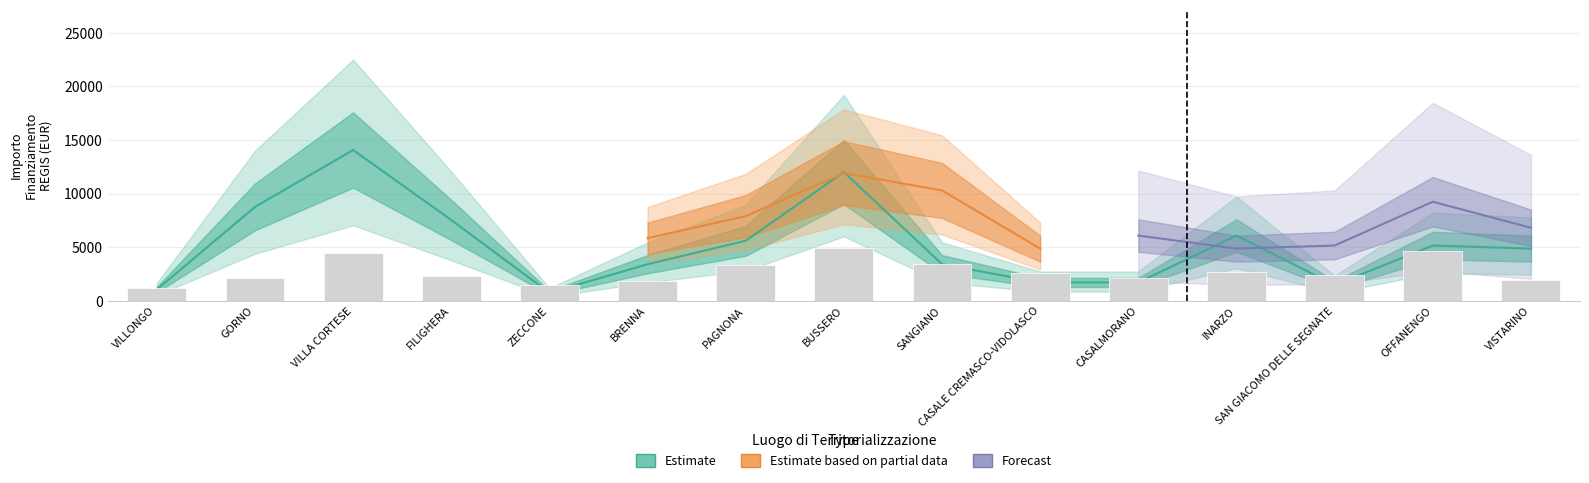

What is the lowest value of the Estimate series?

729